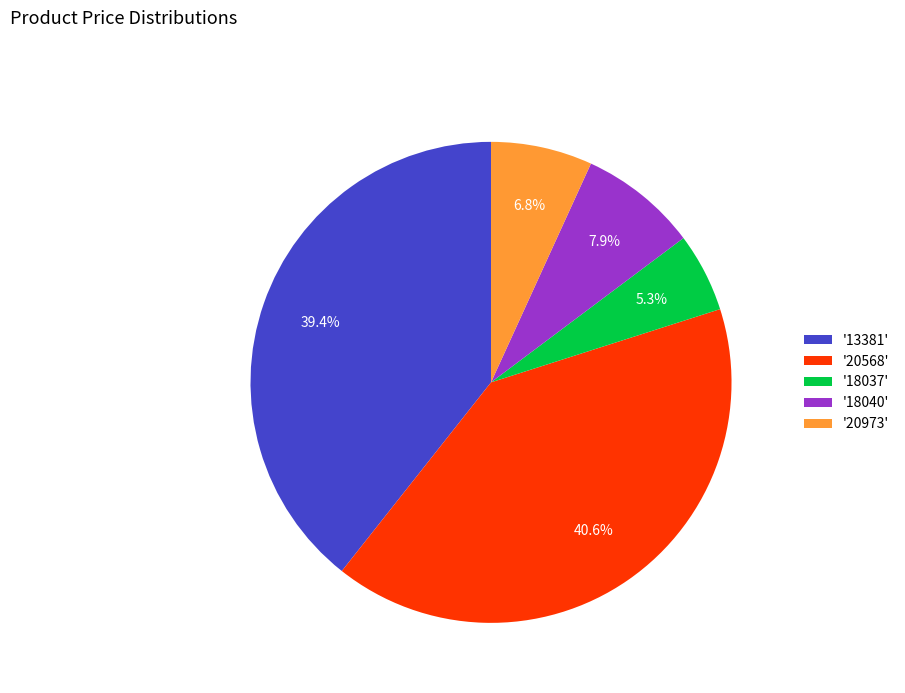

Is there any slice that represents more than half of the pie?

No